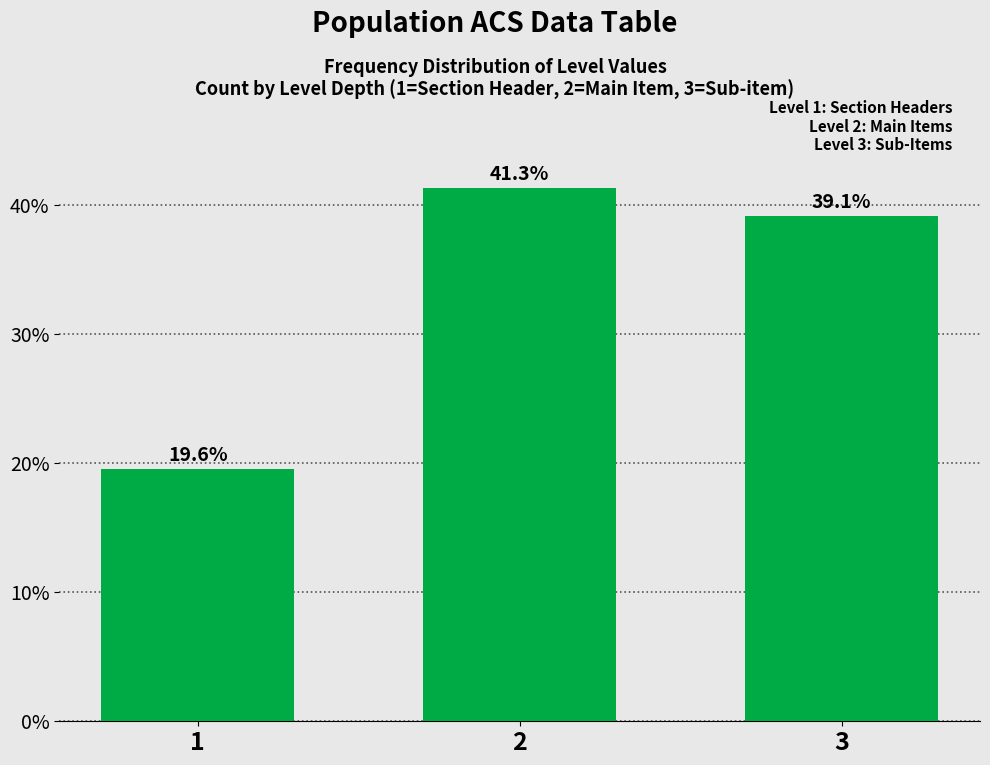

Reading left to right, what are all the values shown in this chart?

1=19.6	2=41.3	3=39.1